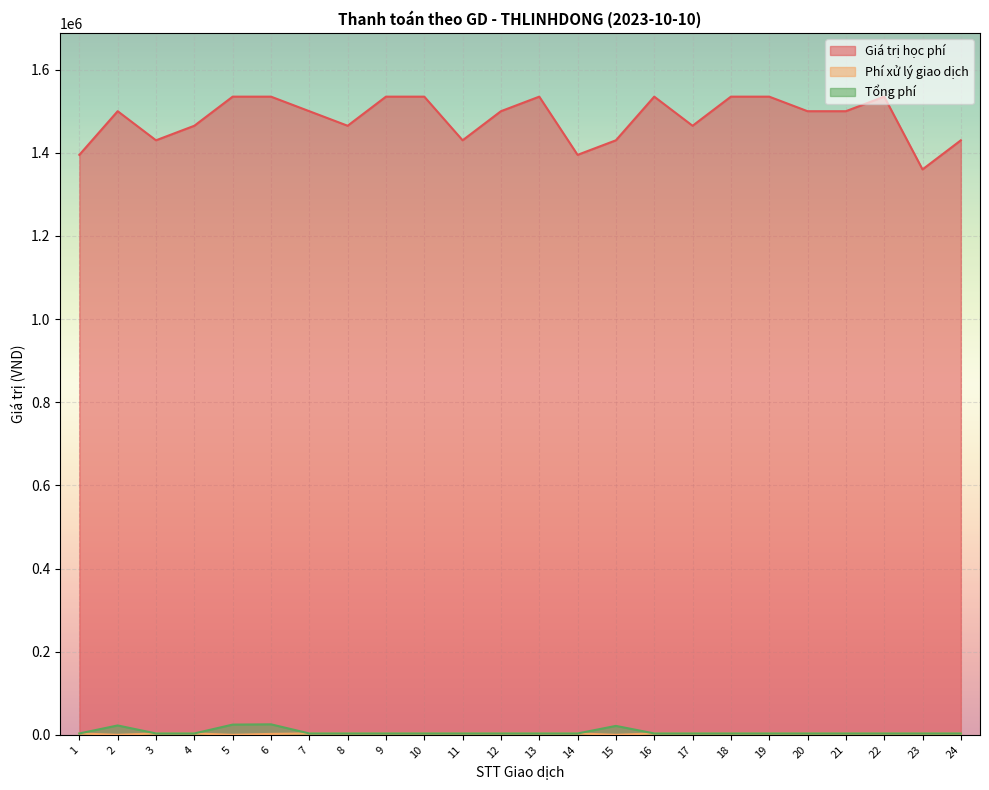

Which series has the largest range (max minus min)?

Giá trị học phí